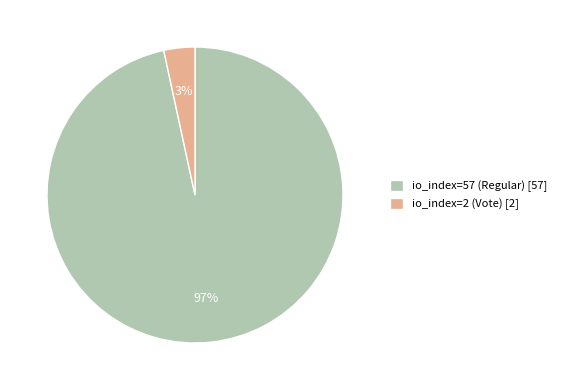

What is the smallest slice in the pie chart?

io_index=2 (Vote)